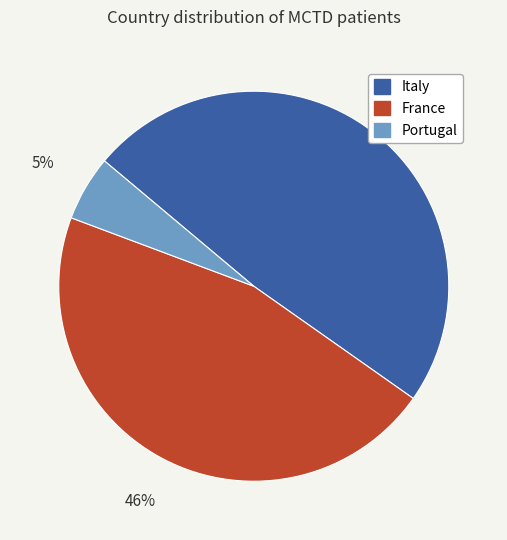

To the nearest percent, what portion does Italy represent?

49%